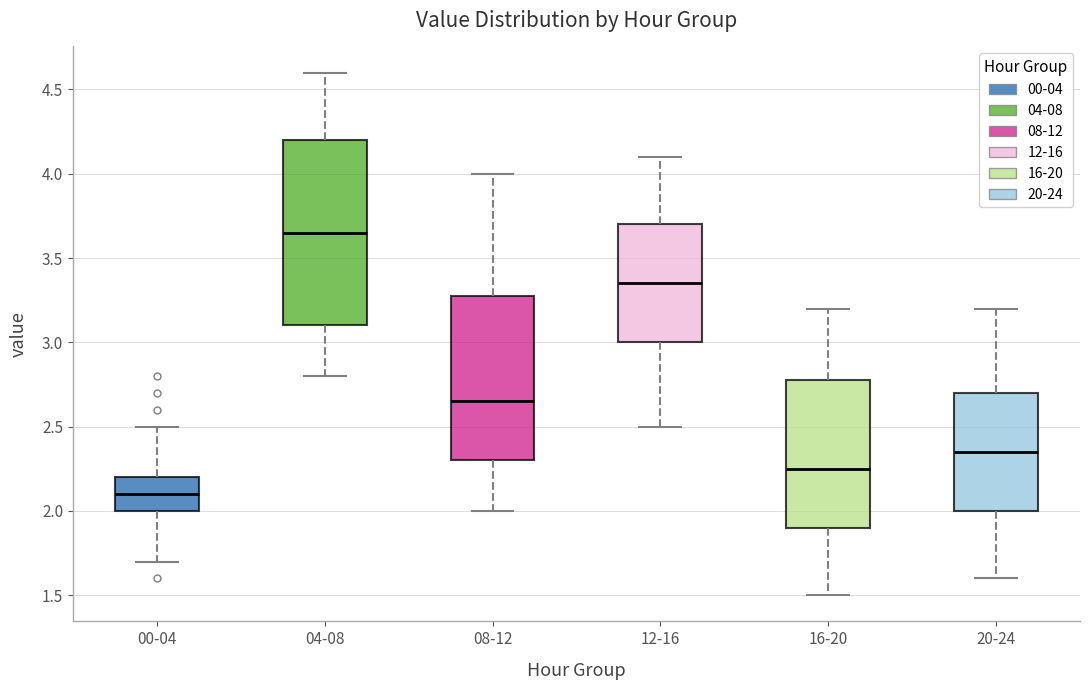

Which box's median line is the lowest?

00-04